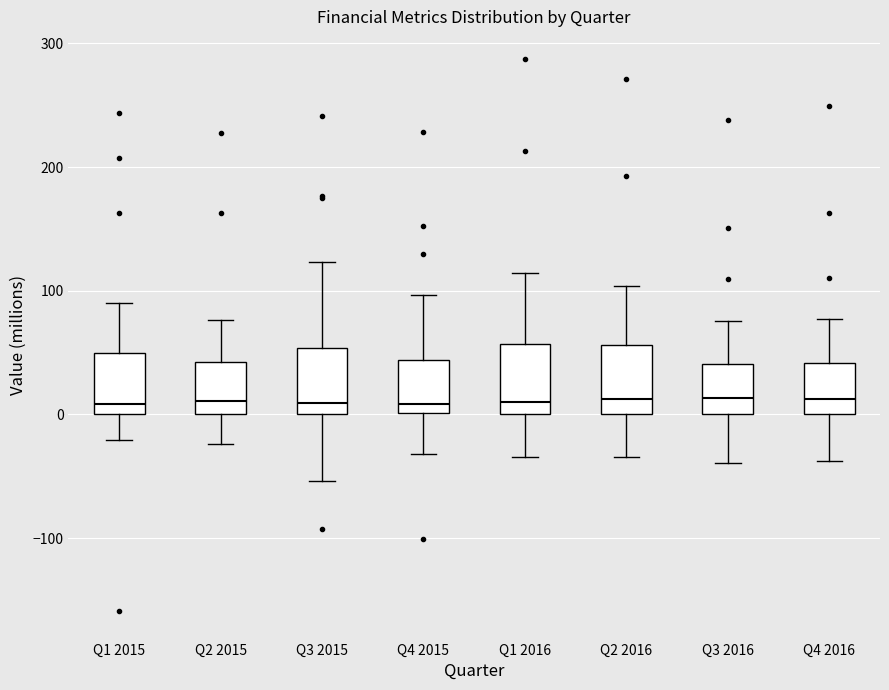

Where does the upper whisker of the box for Q1 2016 end on the y-axis? The values are not printed on the chart, so give them approximately, as read against the axis.

110